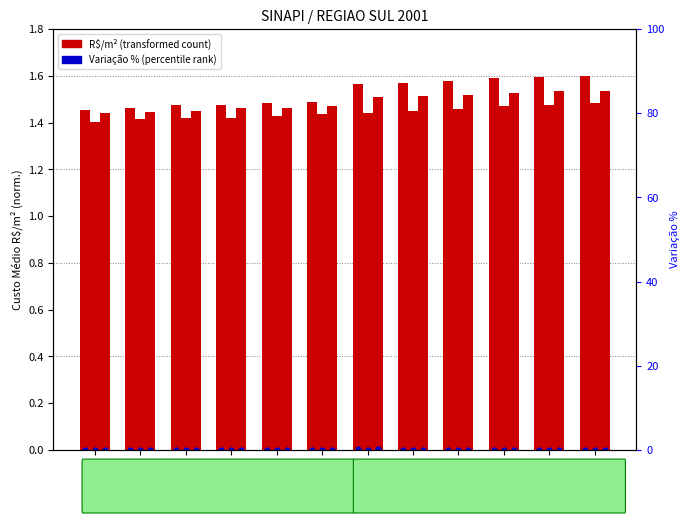

What is the total value across all series at JUL?

1.6